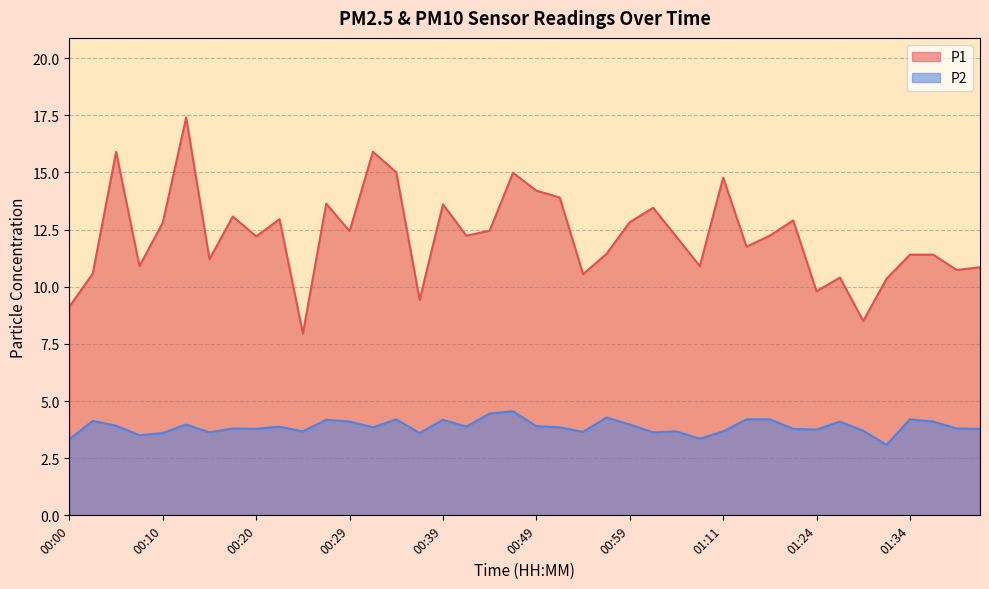

True or false: P1 and P2 intersect in this chart.

False